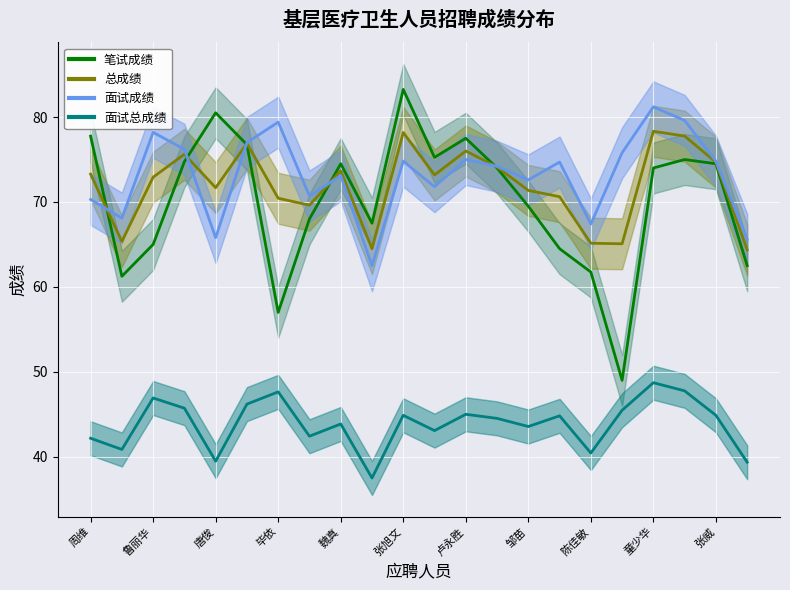

What is the sum of all 面试总成绩 values?

965.3